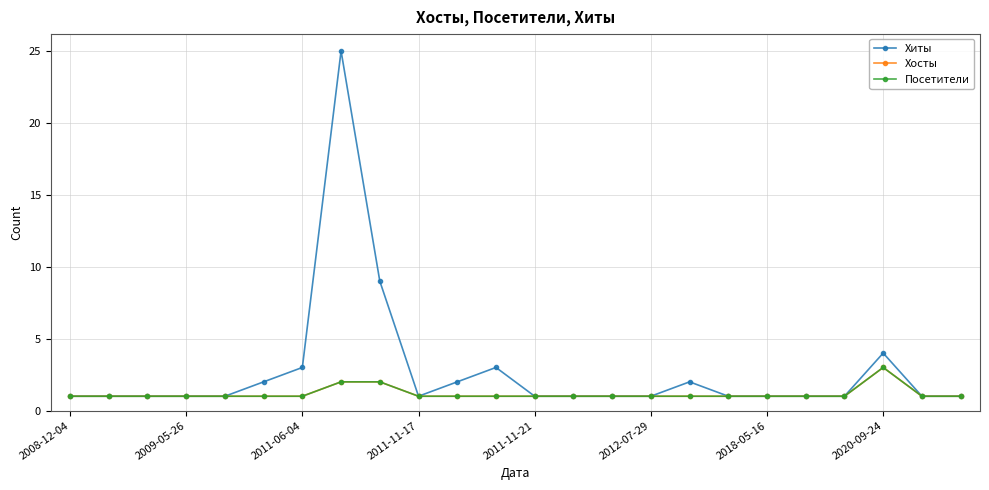

What is the minimum value for Хиты?

1